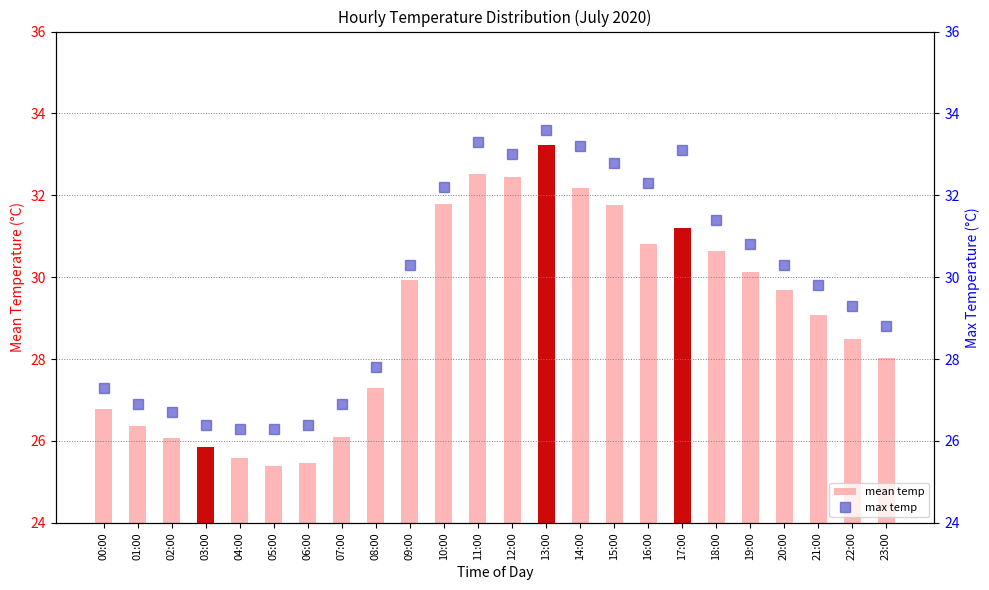

Is it true that mean temp equals 25.9 at 03:00?

True